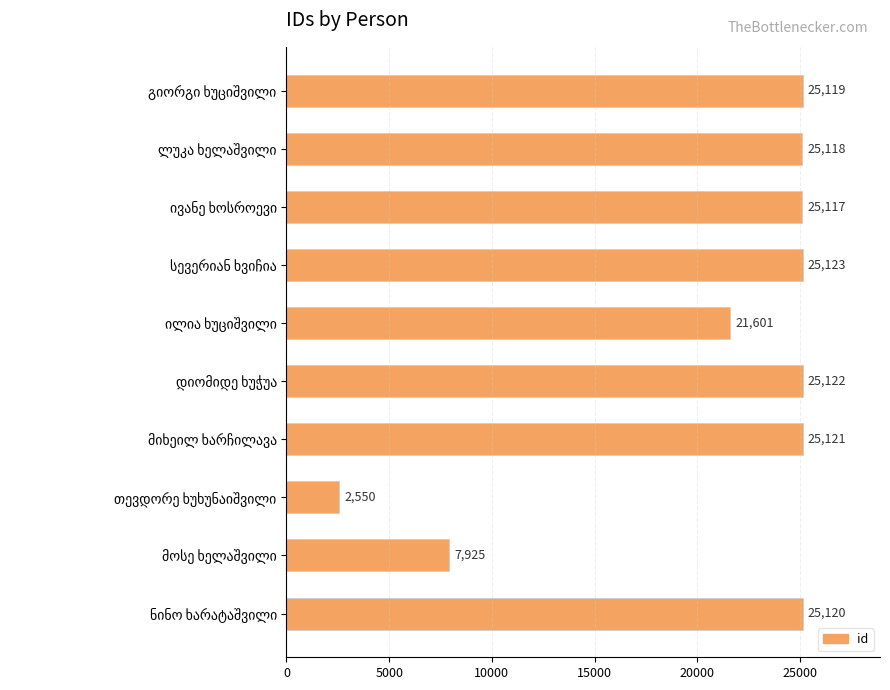

What is the greatest value displayed?

25123